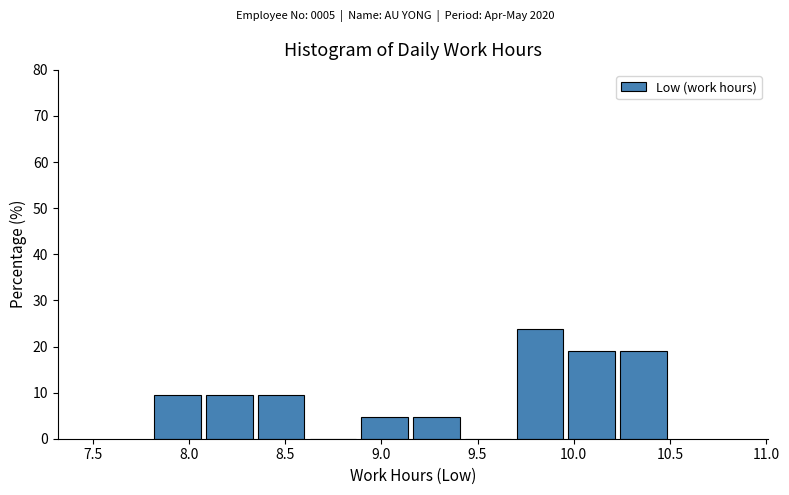

Reading left to right, transcribe this chart: for each bar, give the range it covers on the x-axis and its height. Neither the bar edges nor the heights are printed on the chart, so give them approximately, as read against the axes.

7.80 to 8.10: 10
8.10 to 8.35: 10
8.35 to 8.65: 10
8.65 to 8.90: 0
8.90 to 9.15: 5
9.15 to 9.45: 5
9.45 to 9.70: 0
9.70 to 9.95: 24
9.95 to 10.25: 19
10.25 to 10.50: 19